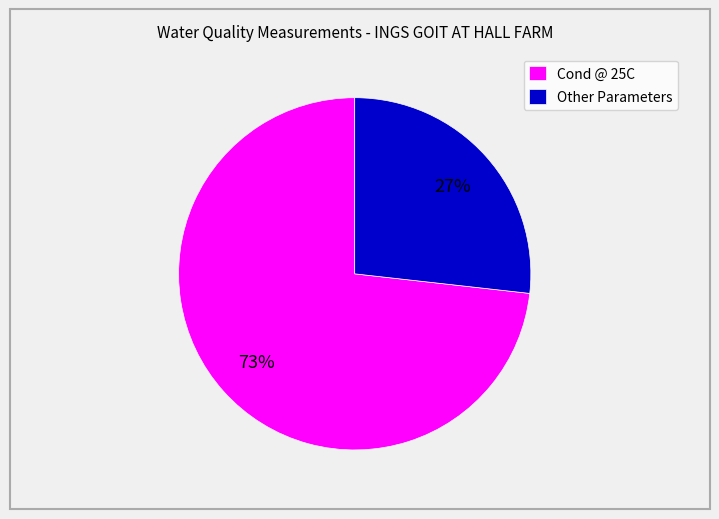

Is there any slice that represents more than half of the pie?

Yes